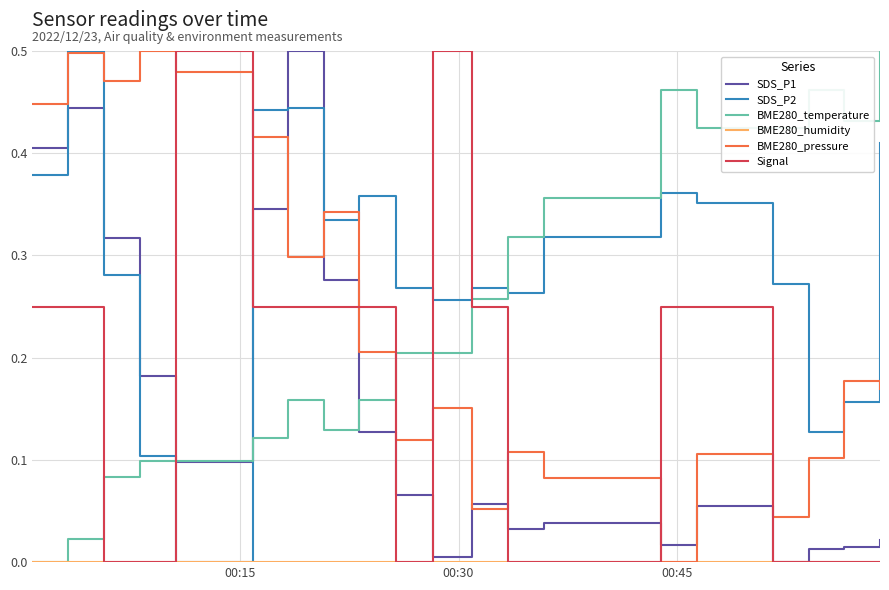

Which series has the largest total across all categories?

SDS_P2